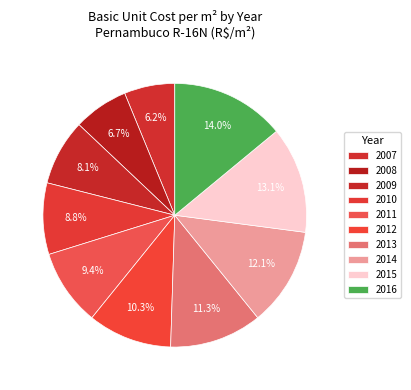

How many segments does this pie chart have?

10